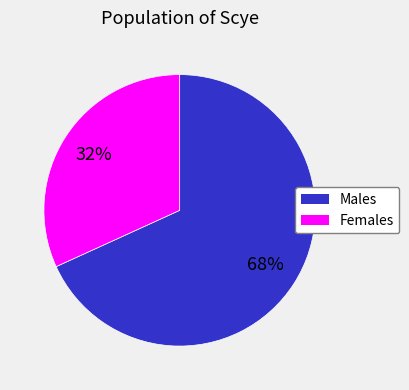

Does any single category account for the majority?

Yes